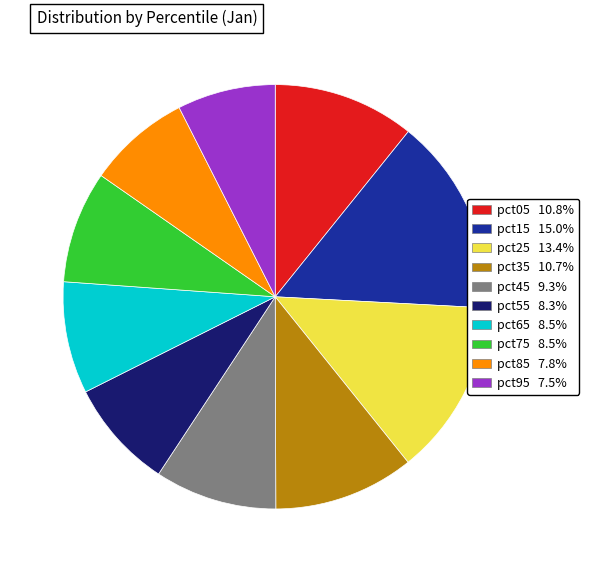

Which has a higher value, pct65 or pct95?

pct65